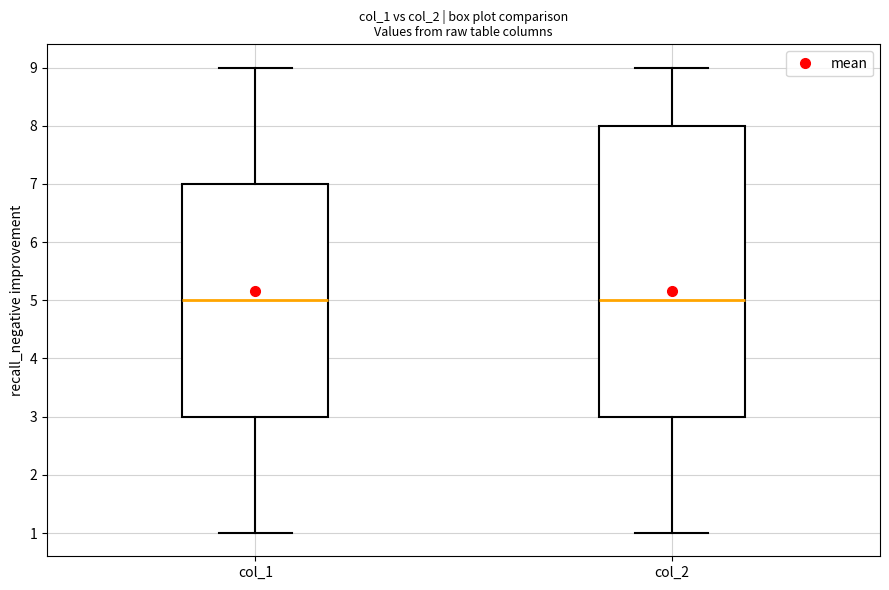

Reading left to right, transcribe this box plot: for each box, give where its median line is, the range the box spans, and where its two whiskers end, as read against the y-axis. The values are not printed on the chart, so give them approximately, as read against the axis.

col_1: median 5, box 3 to 7, whiskers 1 to 9
col_2: median 5, box 3 to 8, whiskers 1 to 9